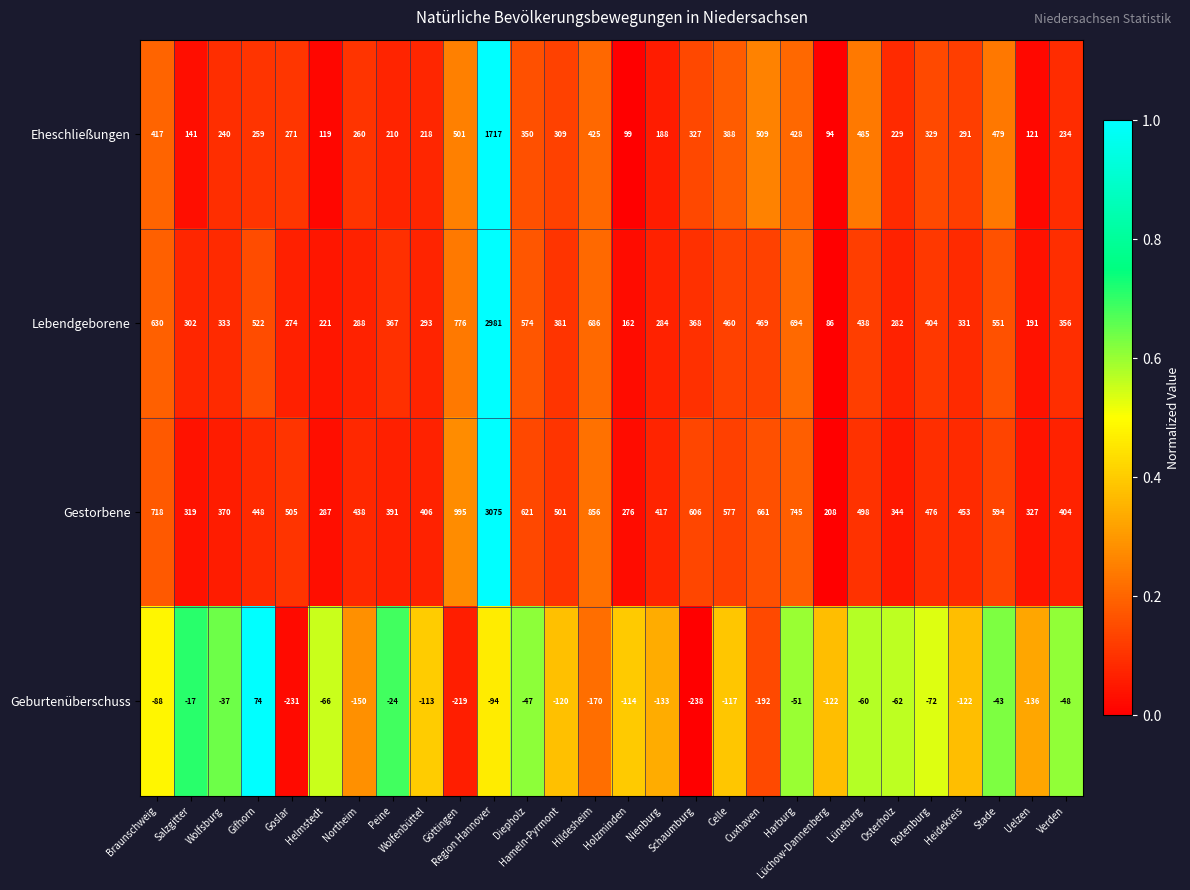

At Celle, list the series in order from smallest to largest.

Geburtenüberschuss, Eheschließungen, Lebendgeborene, Gestorbene